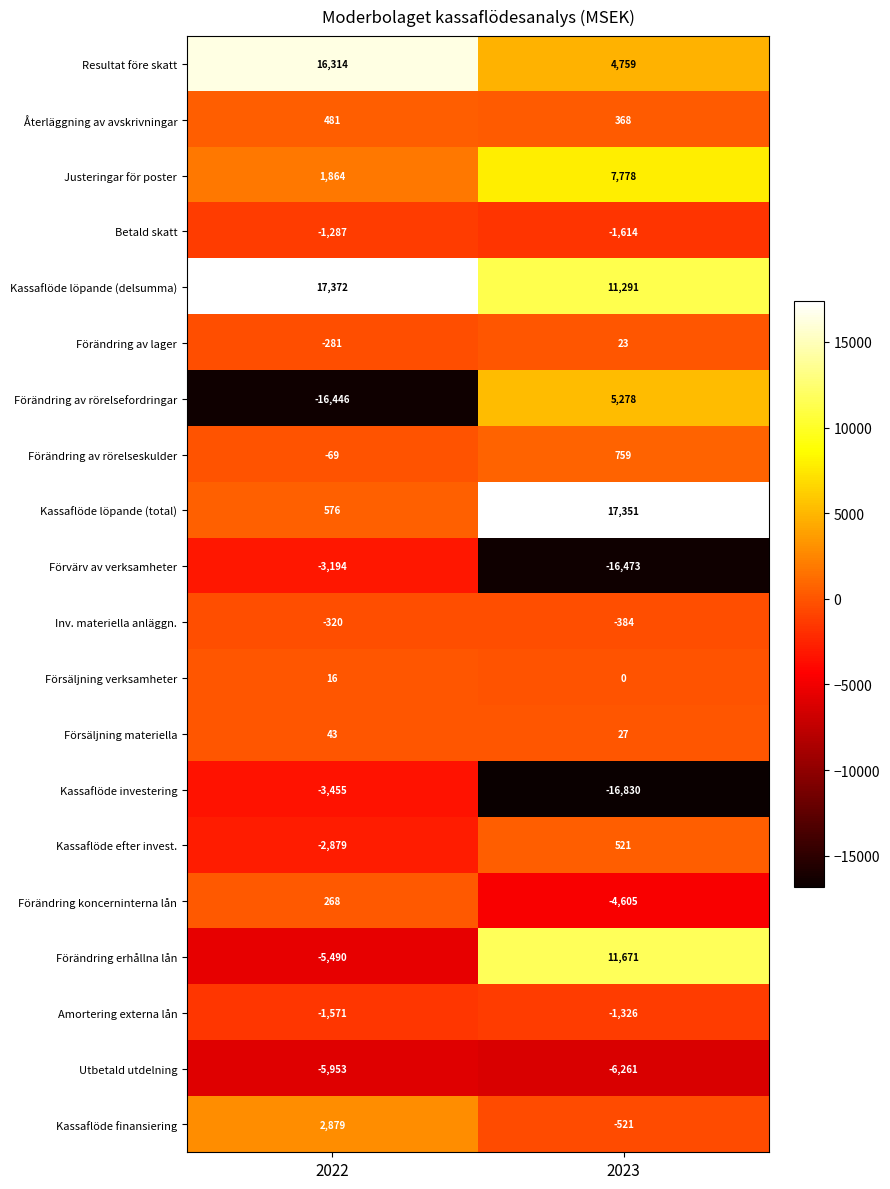

Is it true that Kassaflöde efter invest. equals 521 at 2023?

True